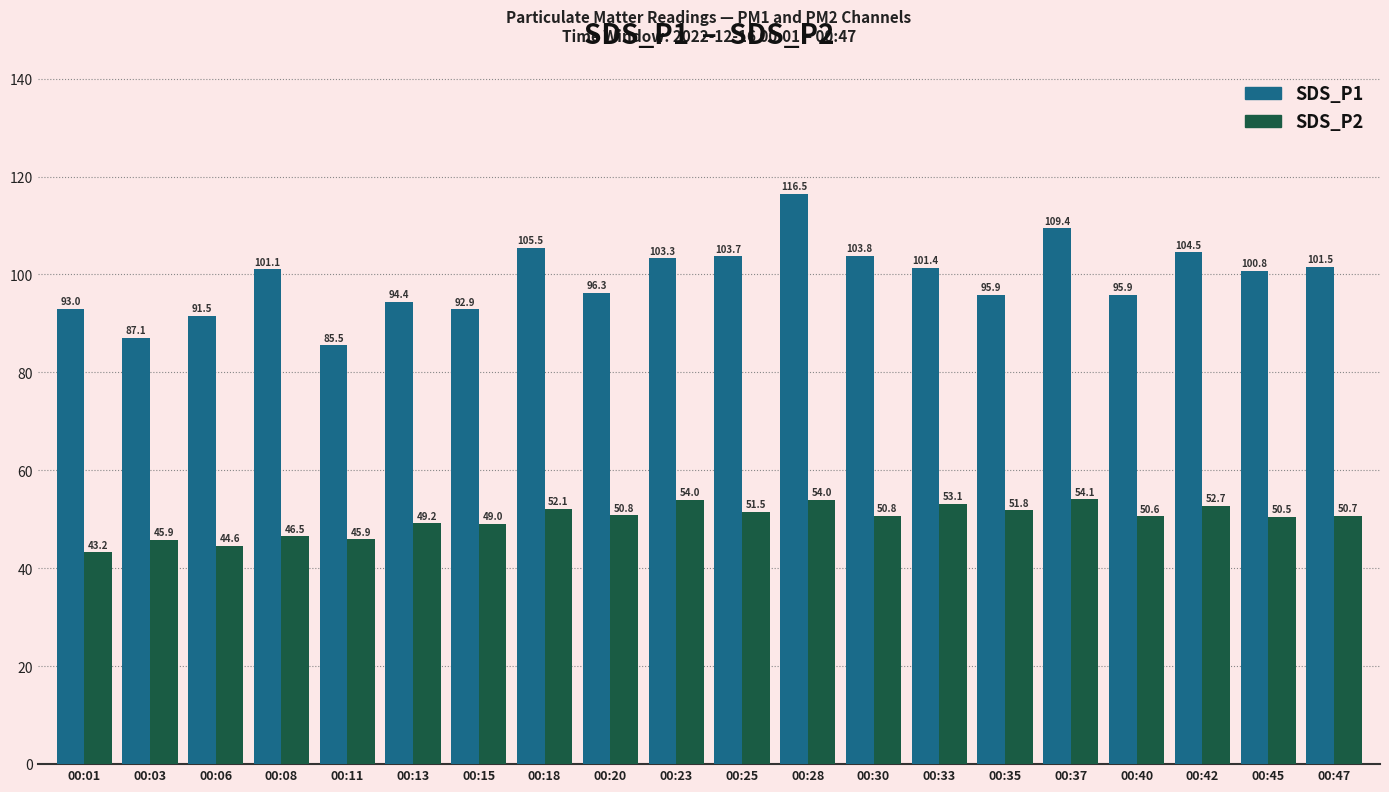

What is the value of the SDS_P1 bar at the 19th from the left?

100.8